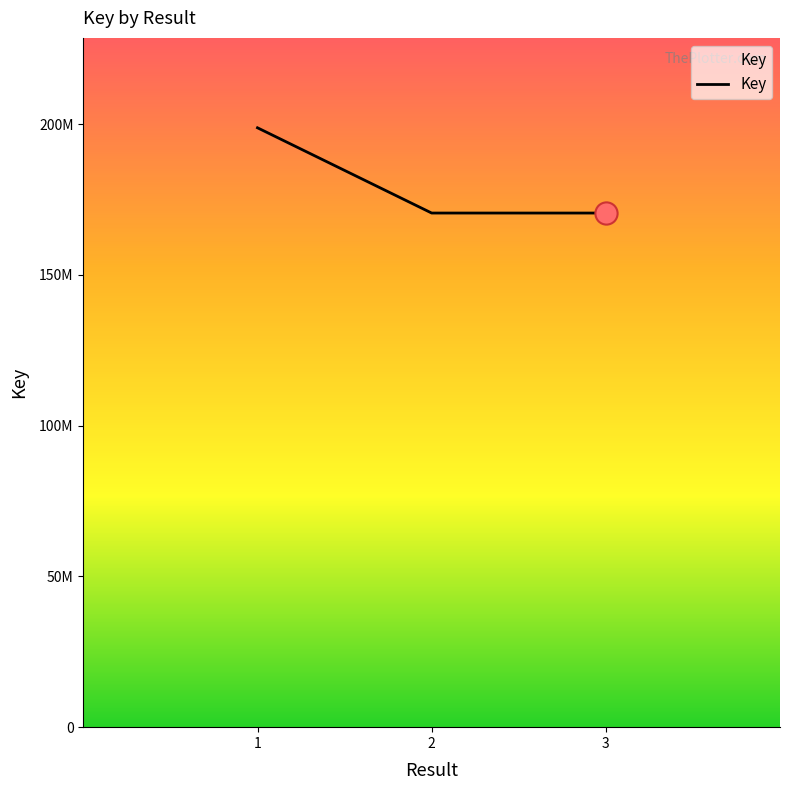

Does the chart have visible grid lines?

No